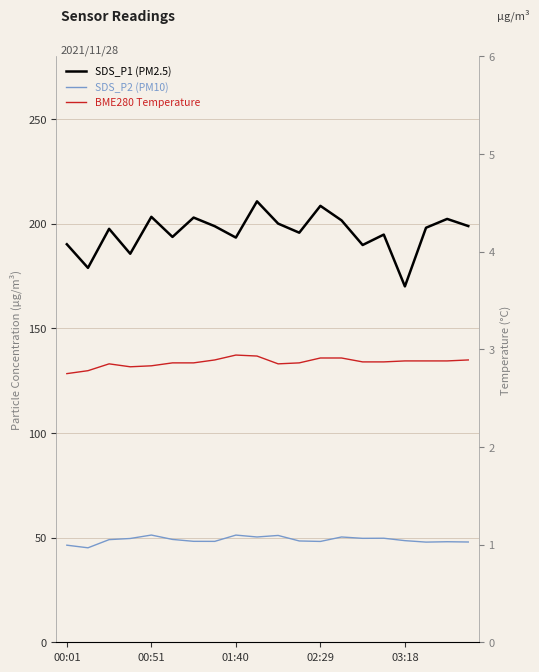

What is the value of the SDS_P2 (PM10) point at the 3rd from the left?

49.0